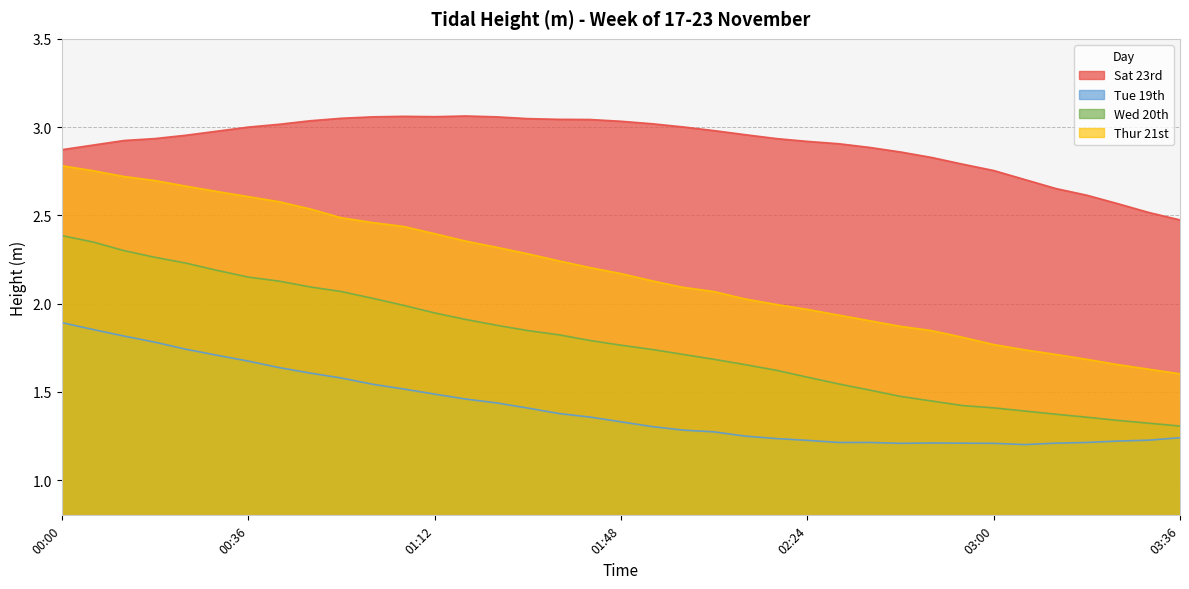

At which category is the sum across all series the highest?

00:00